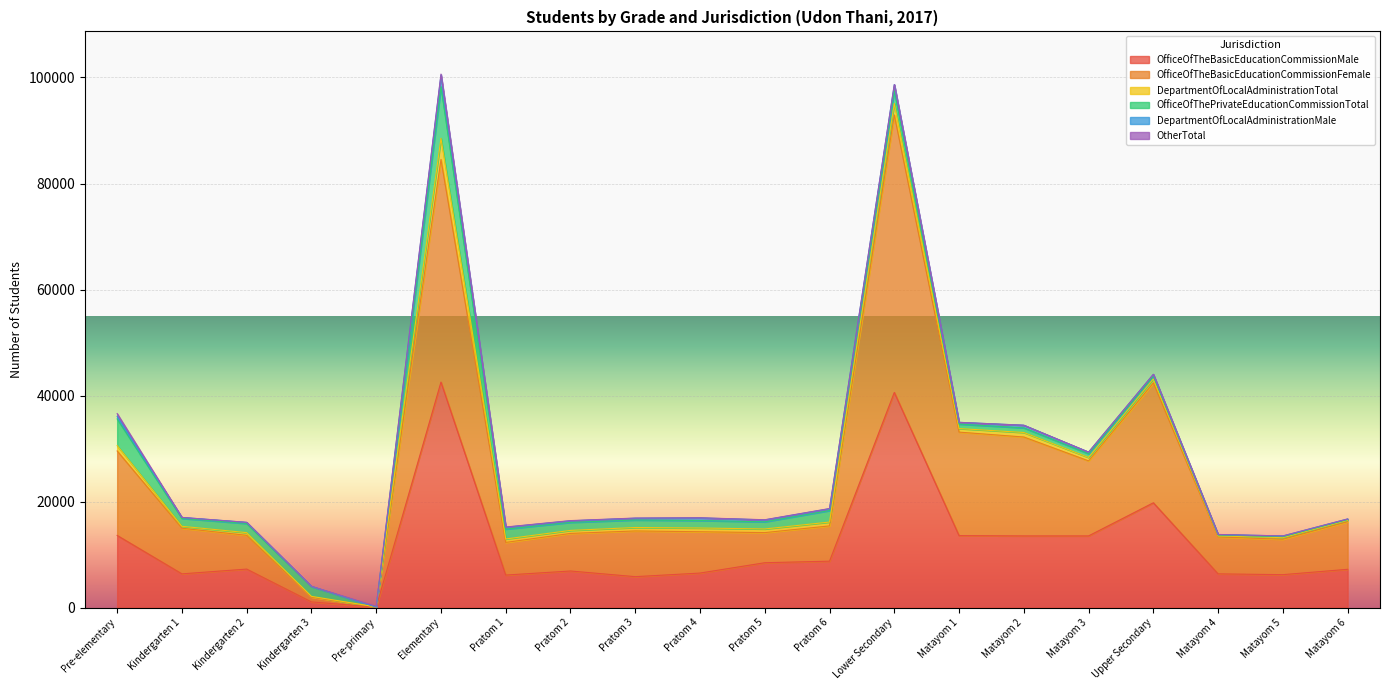

What position from the left is Kindergarten 3?

4